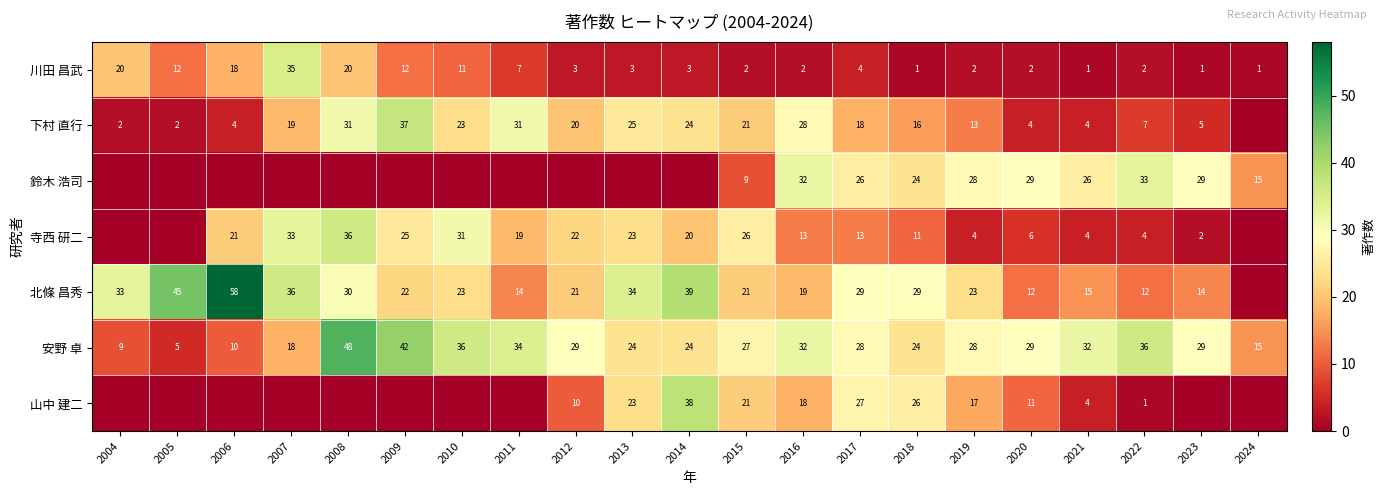

At which label does 安野 卓 reach its peak?

2008